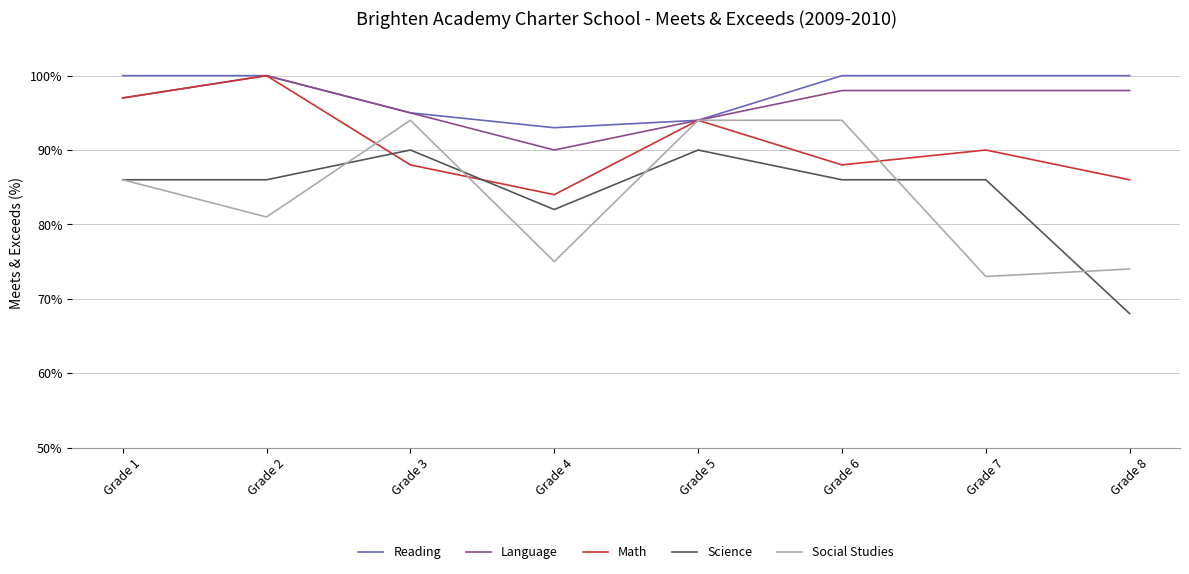

At how many categories does at least one series exceed 0?

8